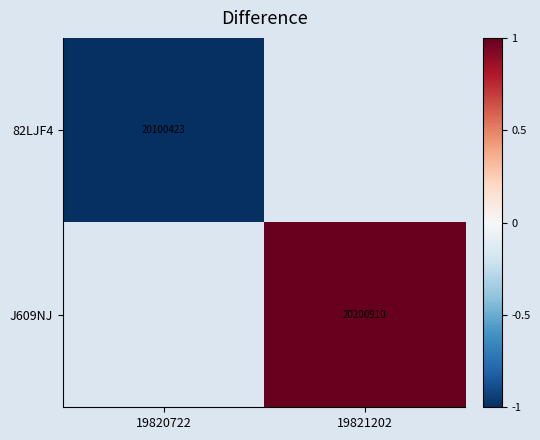

What is the smallest value displayed?

-1.0